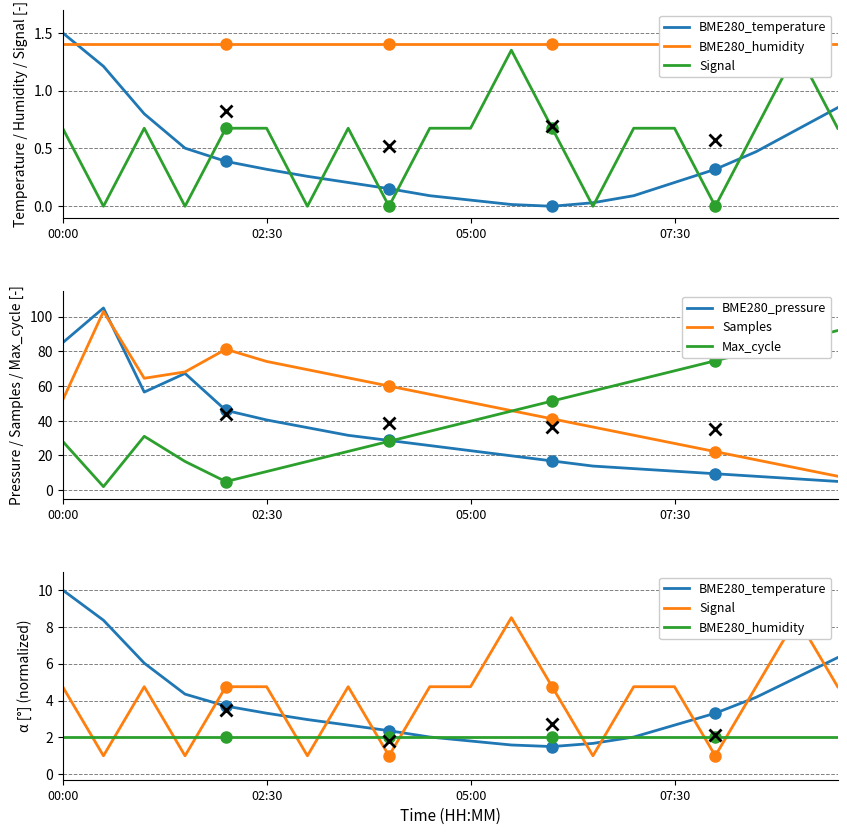

What is the spread (max minus min) of values at 11?

44.2